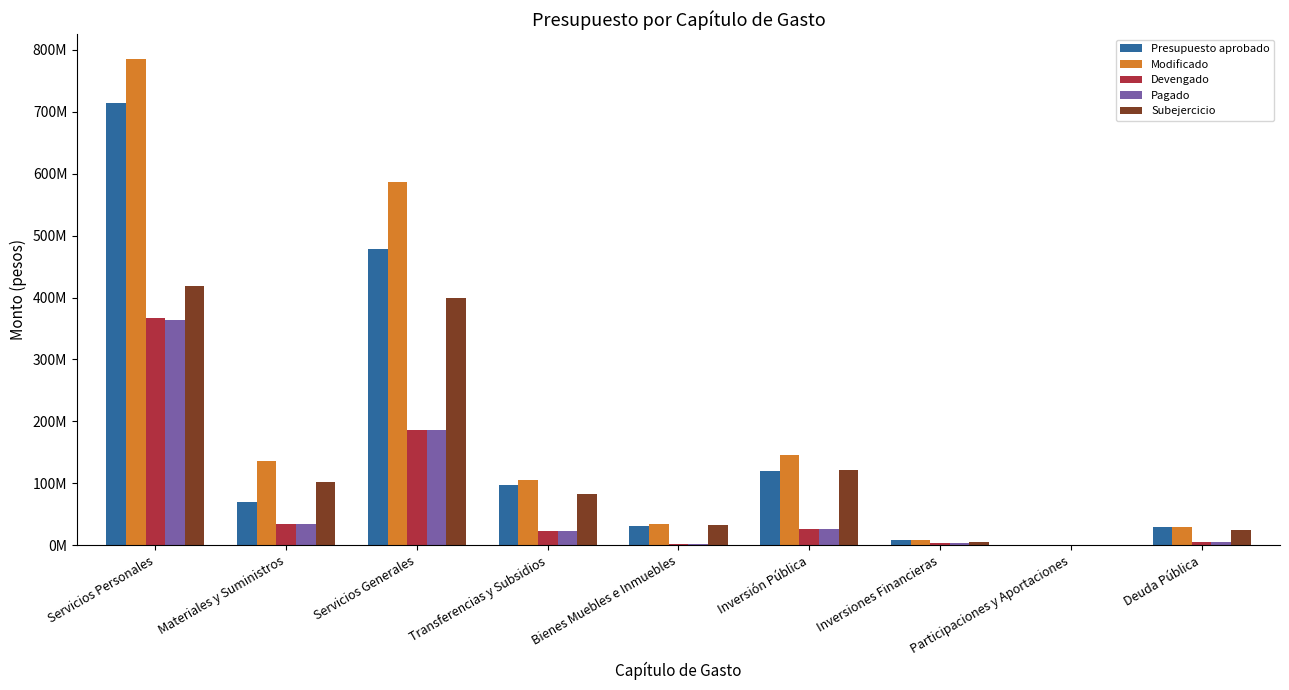

Which series has the largest total across all categories?

Modificado